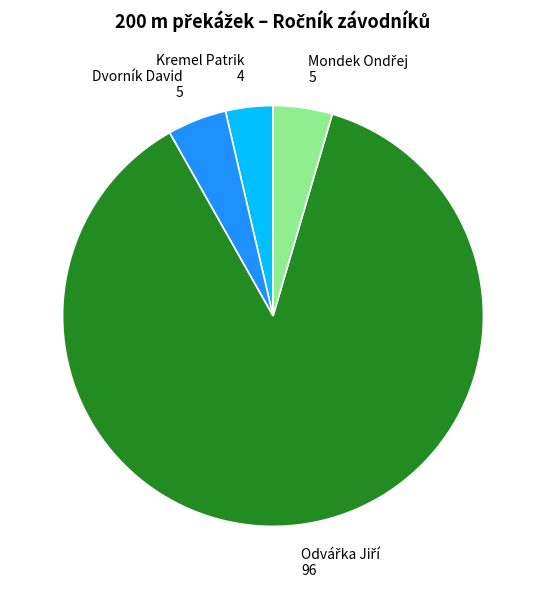

The Kremel Patrik slice represents 15% of the pie. True or false?

False